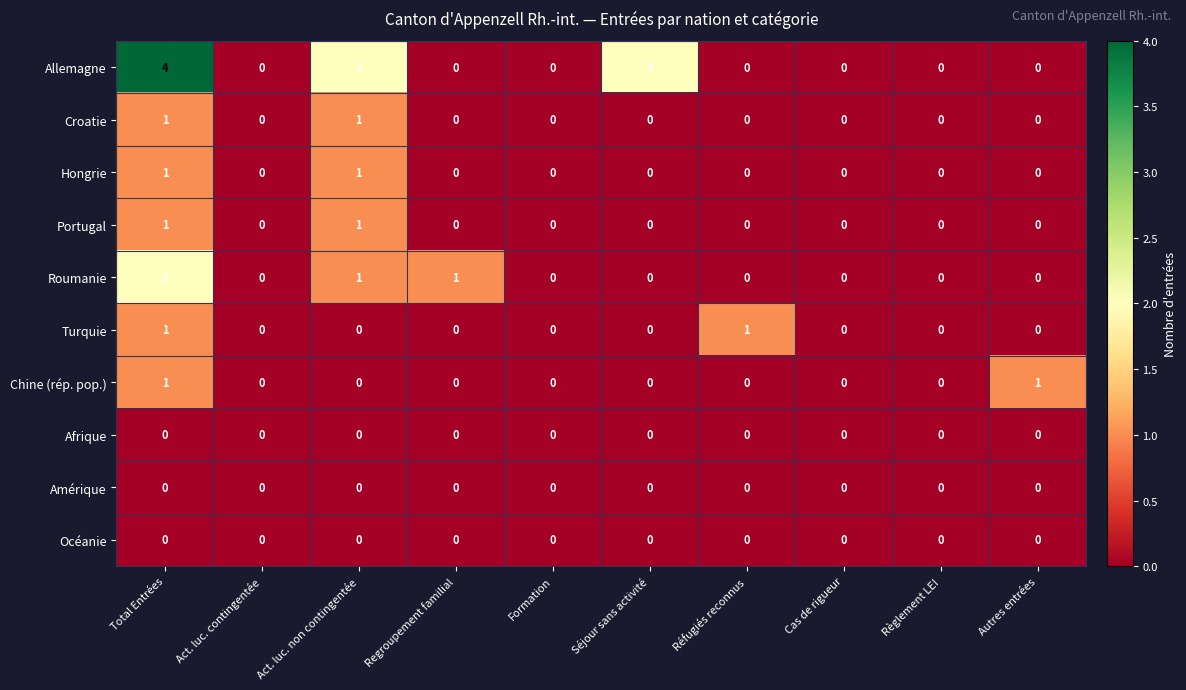

Which series has the largest range (max minus min)?

Allemagne